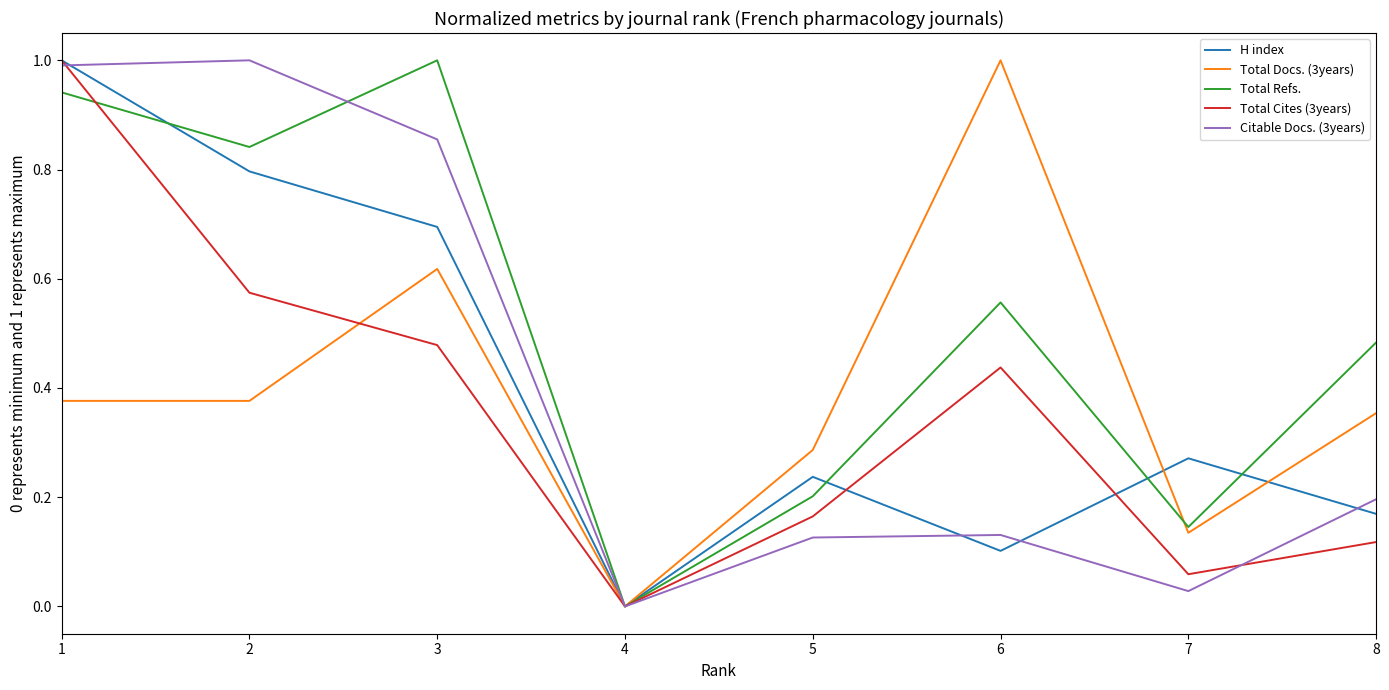

Rank the categories by Total Cites (3years) value from highest to lowest.

1, 2, 3, 6, 5, 8, 7, 4